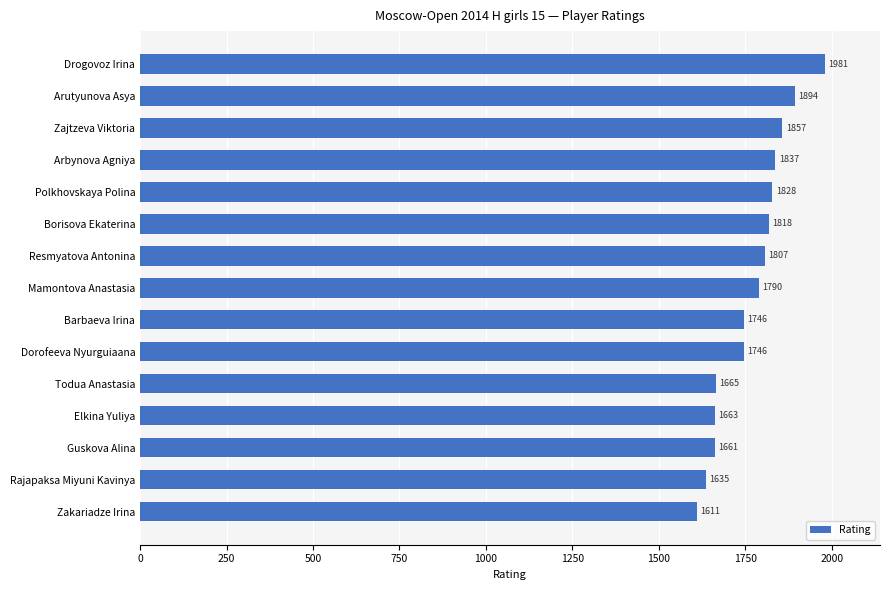

Reading bottom to top, transcribe all the data shown in this chart.

Zakariadze Irina=1611	Rajapaksa Miyuni Kavinya=1635	Guskova Alina=1661	Elkina Yuliya=1663	Todua Anastasia=1665	Dorofeeva Nyurguiaana=1746	Barbaeva Irina=1746	Mamontova Anastasia=1790	Resmyatova Antonina=1807	Borisova Ekaterina=1818	Polkhovskaya Polina=1828	Arbynova Agniya=1837	Zajtzeva Viktoria=1857	Arutyunova Asya=1894	Drogovoz Irina=1981